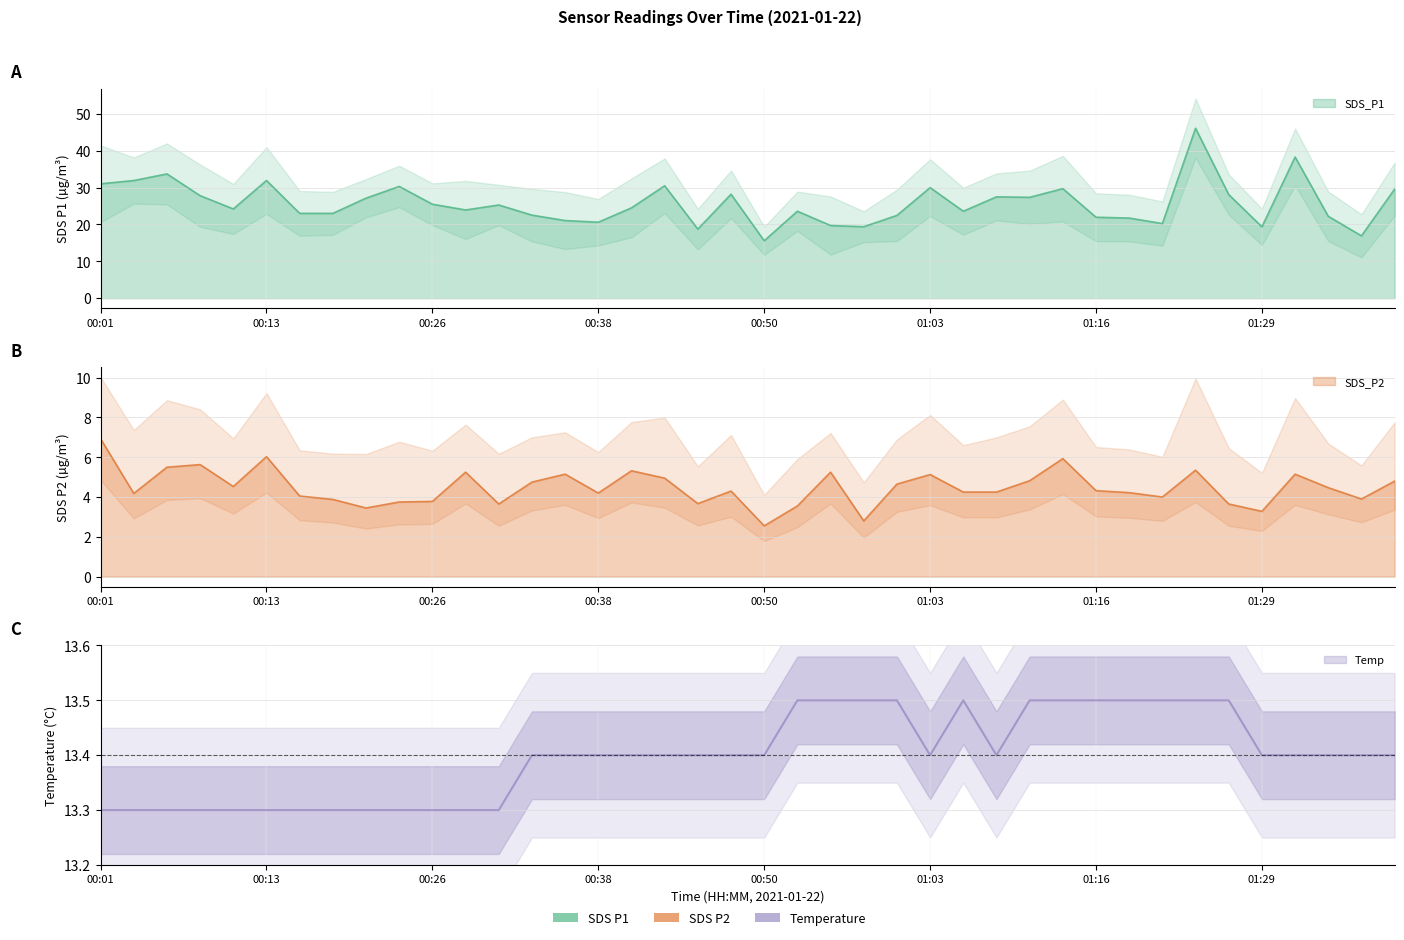

True or false: SDS_P1 and SDS_P2 intersect in this chart.

False